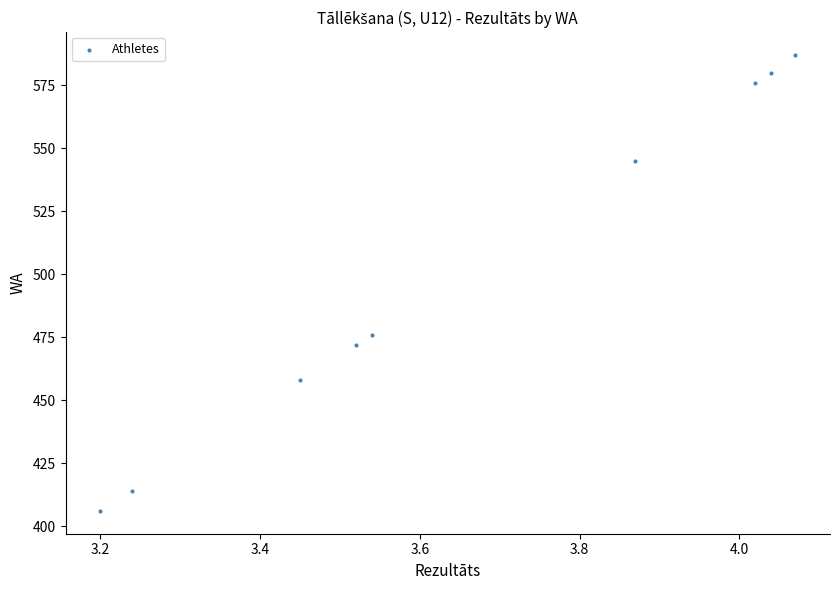

What is the average Y value?

502